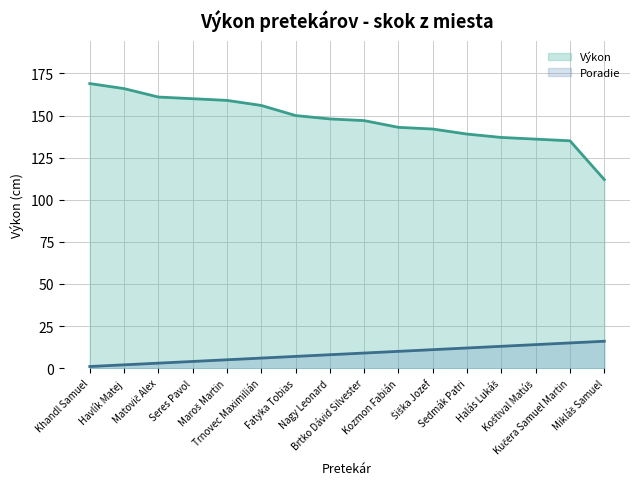

How many data points in Výkon are less than 148?

8